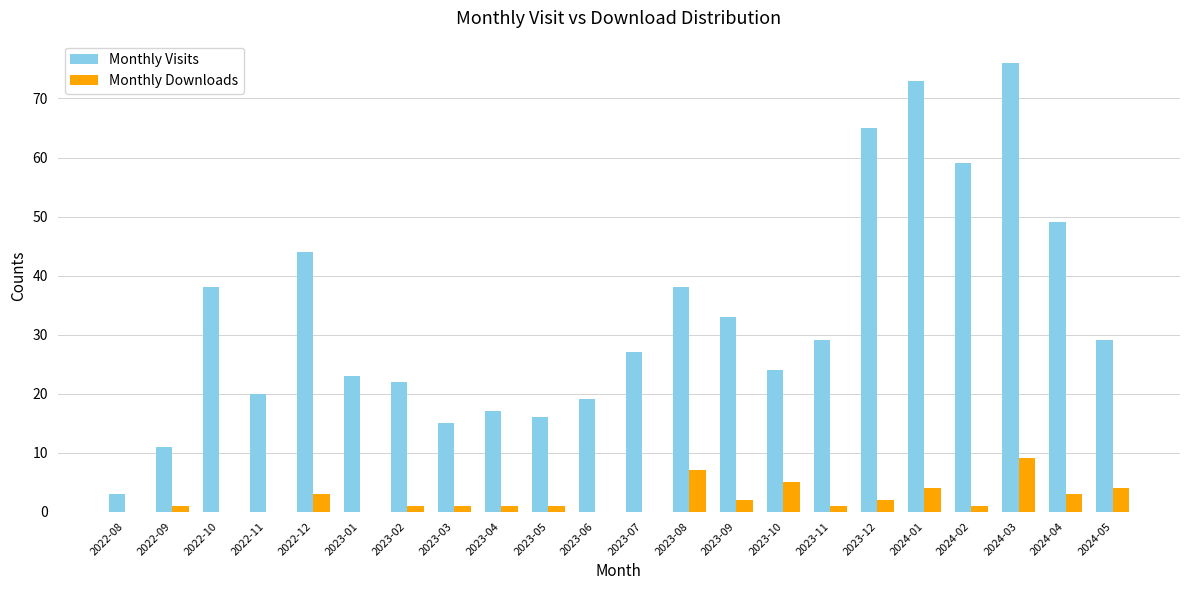

What is the greatest value displayed?

76